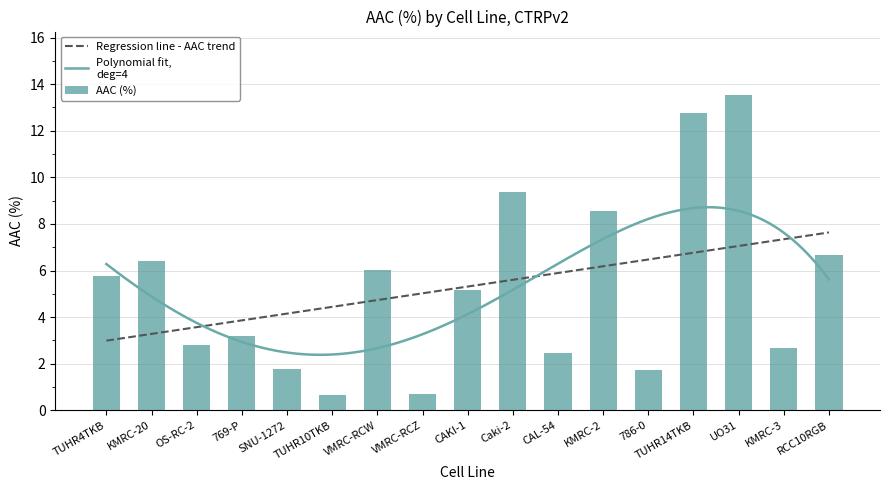

Reading left to right, what are all the values shown in this chart?

5.8	6.4	2.8	3.2	1.8	0.6	6.0	0.7	5.2	9.4	2.5	8.6	1.7	12.8	13.5	2.7	6.7